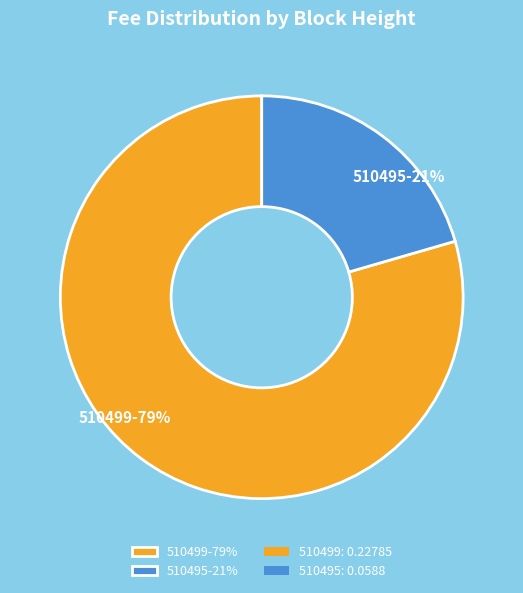

The 510495 slice represents 21% of the pie. True or false?

True